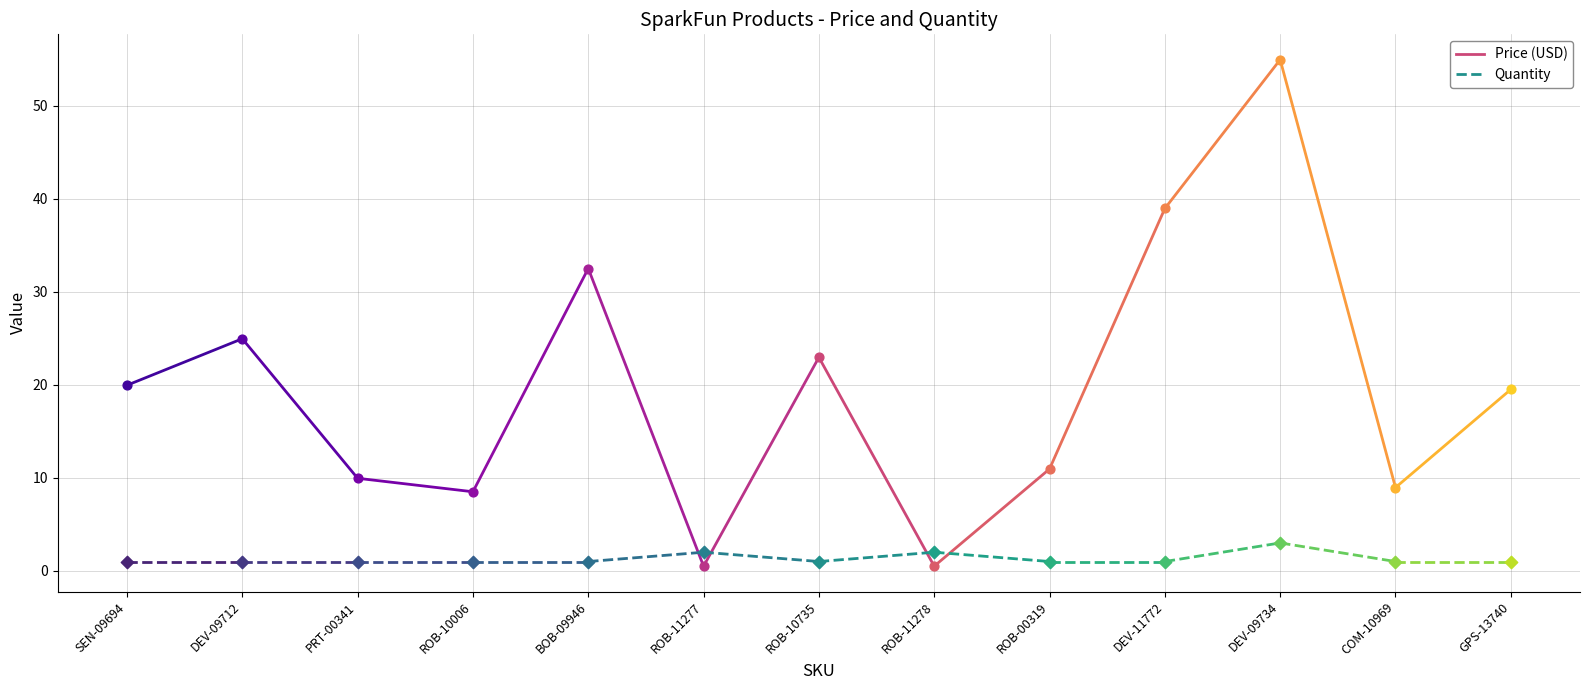

Is the value of Quantity at SEN-09694 greater than the value of Price (USD) at BOB-09946?

No